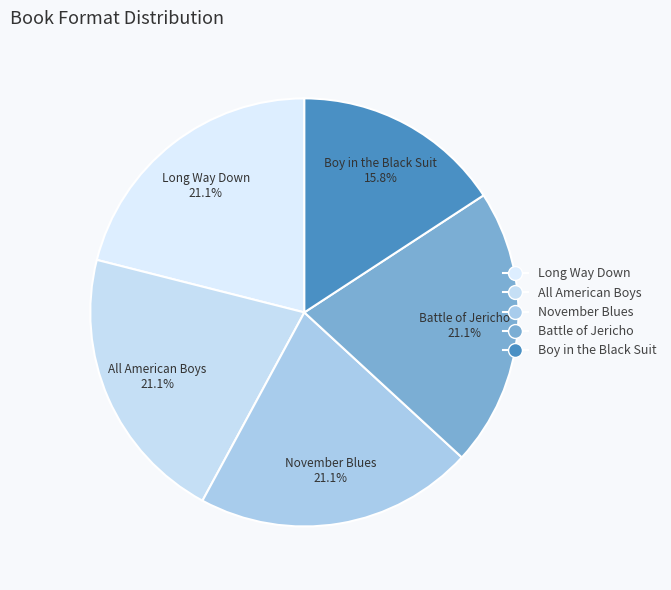

Count the number of slices in the pie.

5